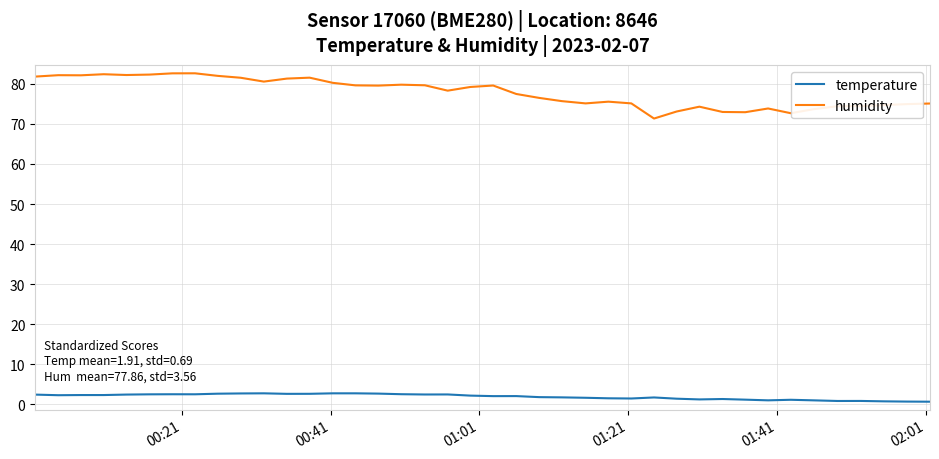

Rank the series by their average value, from highest to lowest.

humidity, temperature